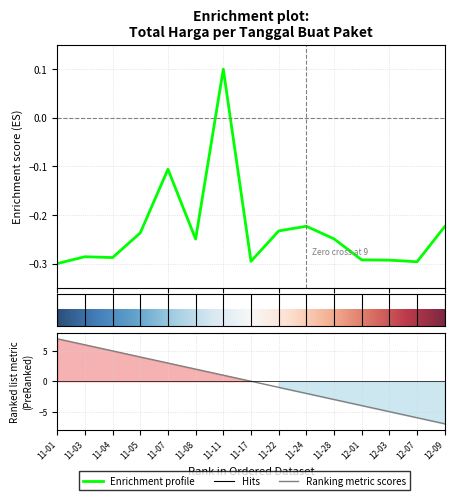

How many values exceed 0?

1